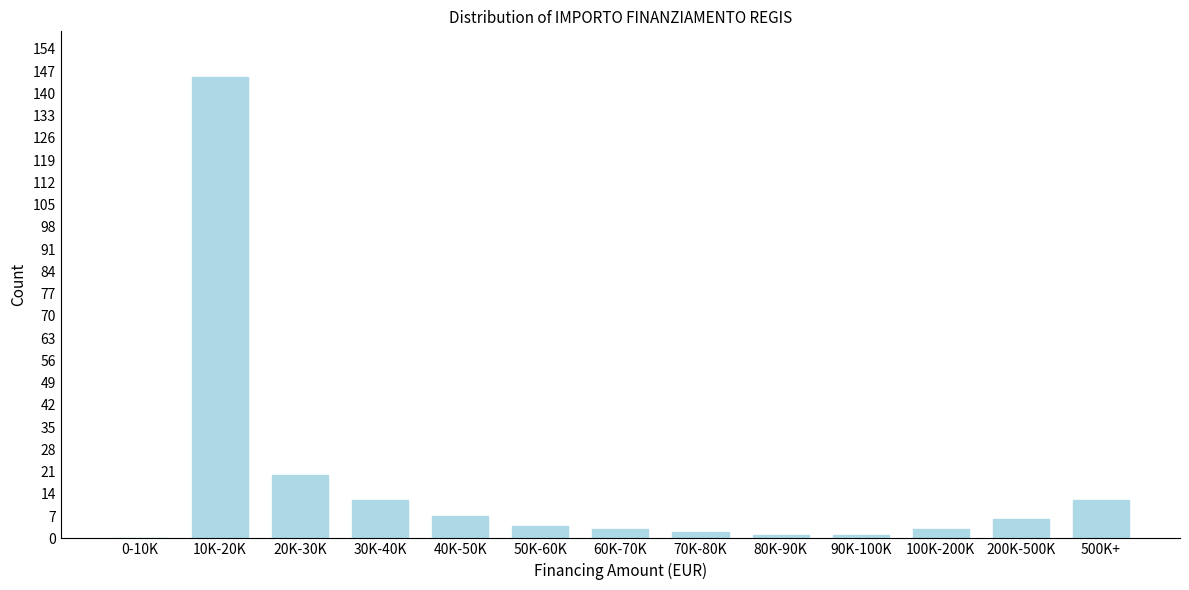

Reading left to right, list all the values displayed in this chart.

0-10K=0	10K-20K=145	20K-30K=20	30K-40K=12	40K-50K=7	50K-60K=4	60K-70K=3	70K-80K=2	80K-90K=1	90K-100K=1	100K-200K=3	200K-500K=6	500K+=12